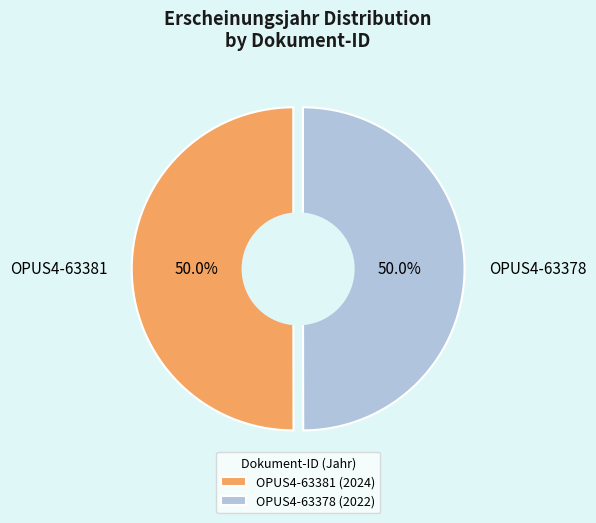

To the nearest percent, what is the average slice percentage?

50%